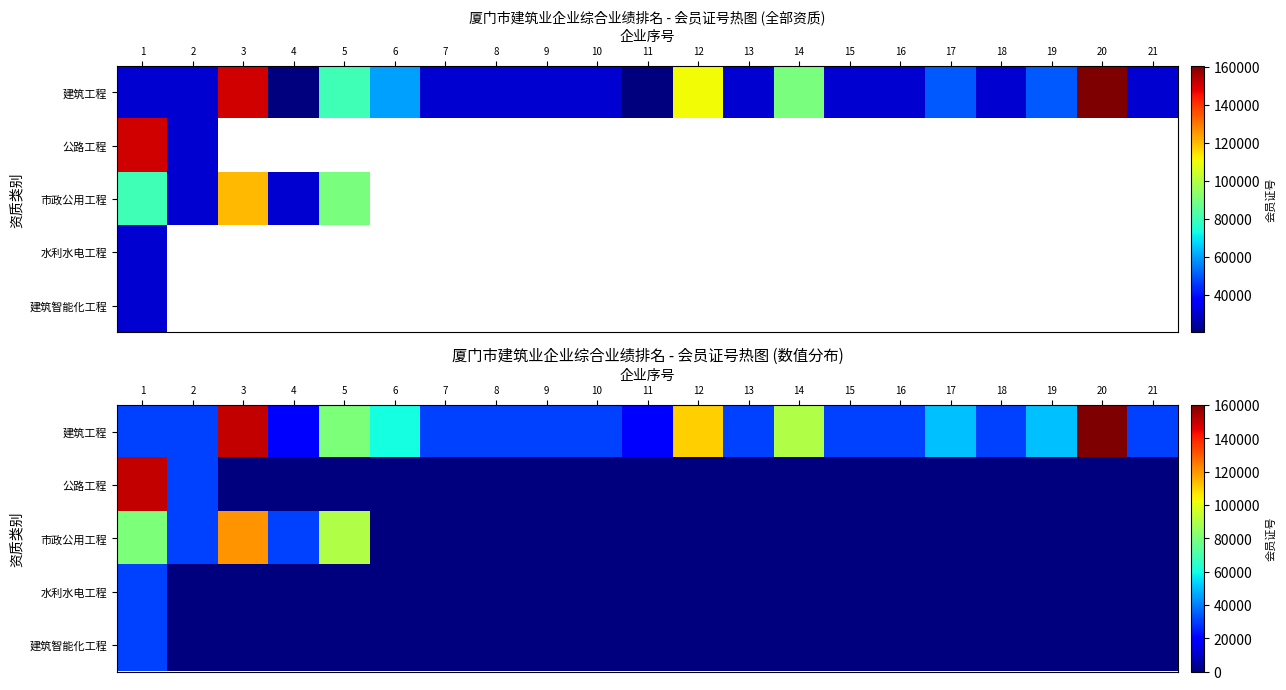

Rank the series by their maximum value, from lowest to highest.

建筑智能化工程, 水利水电工程, 市政公用工程, 公路工程, 建筑工程